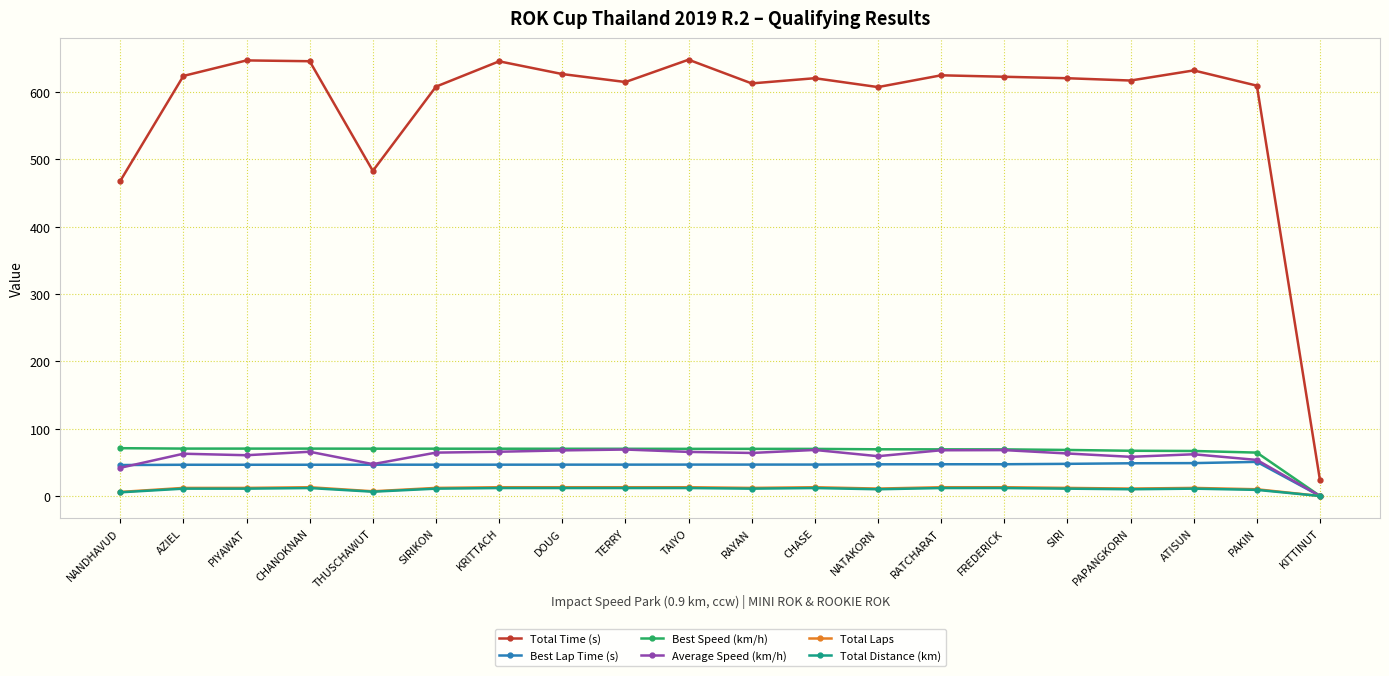

Does the chart have visible grid lines?

Yes